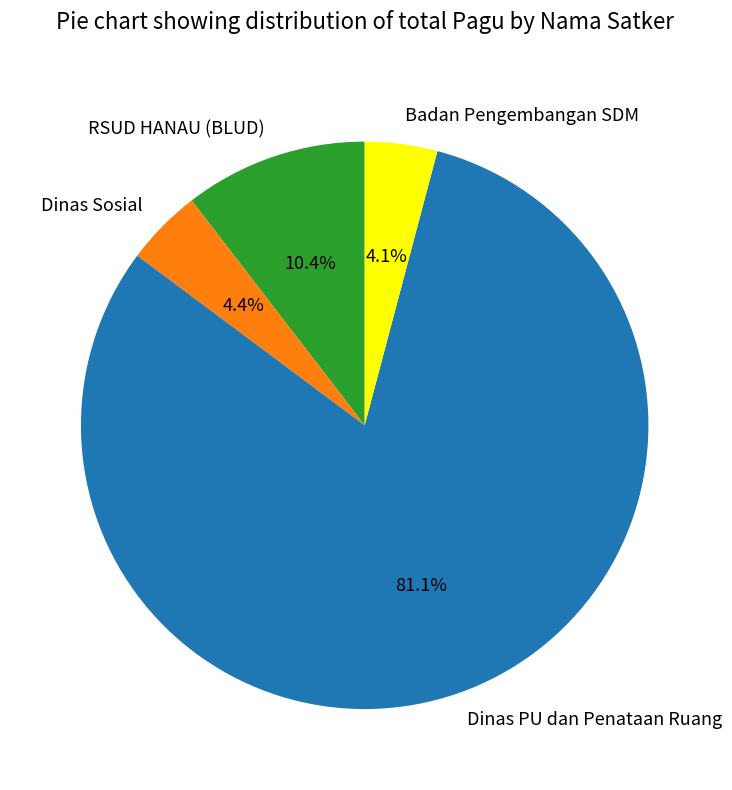

What portion of the pie excludes Badan Pengembangan SDM?

95.9%